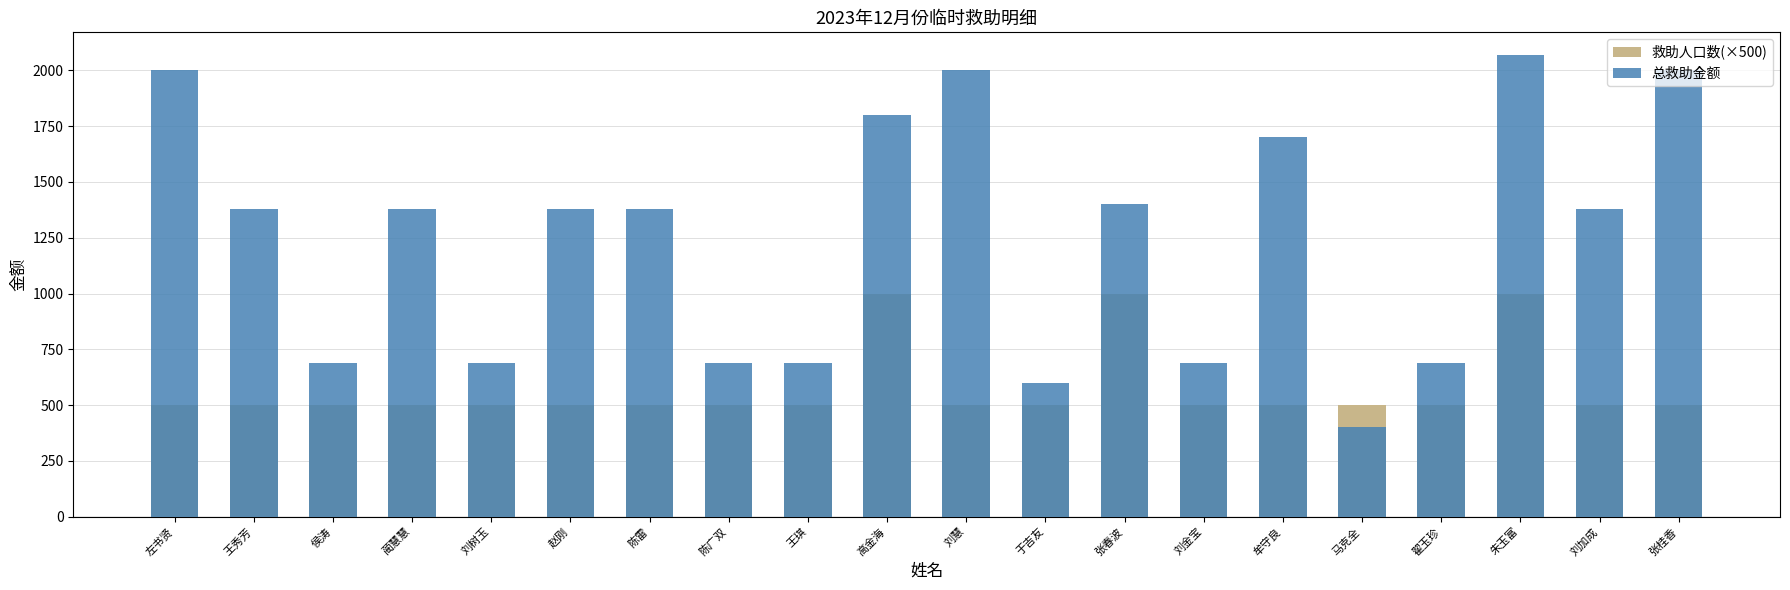

How many groups of bars are there?

20